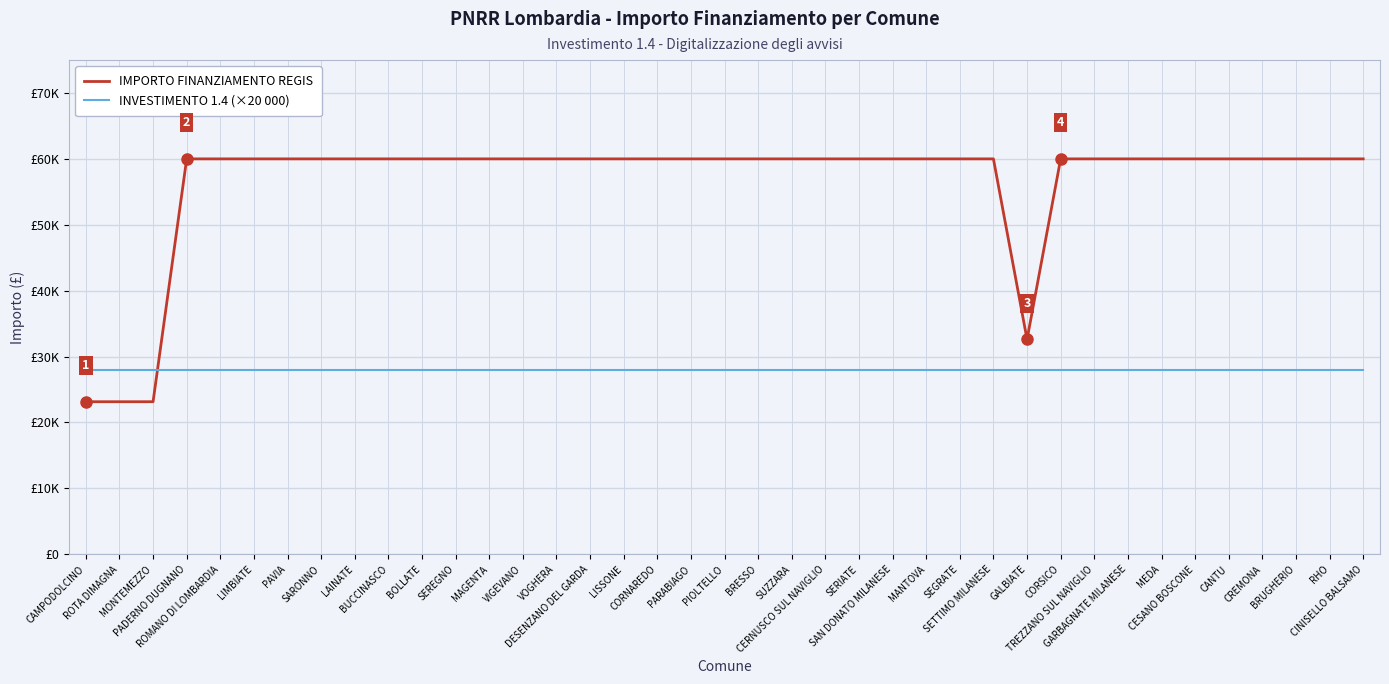

What are all the series names shown in the legend?

IMPORTO FINANZIAMENTO REGIS, INVESTIMENTO 1.4 (×20 000)